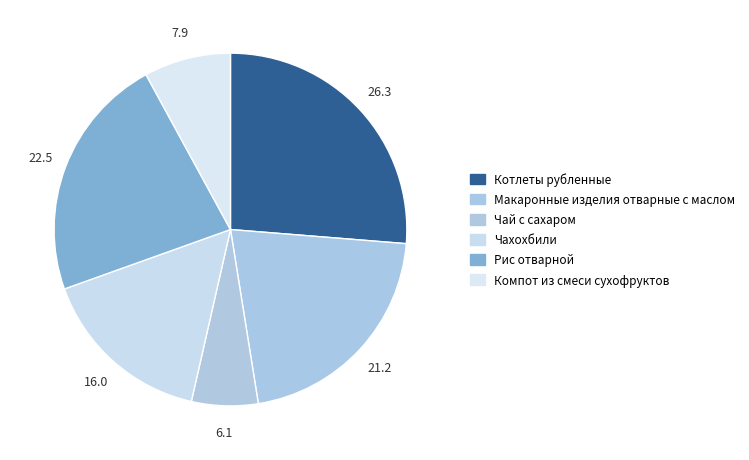

Count the number of slices in the pie.

6